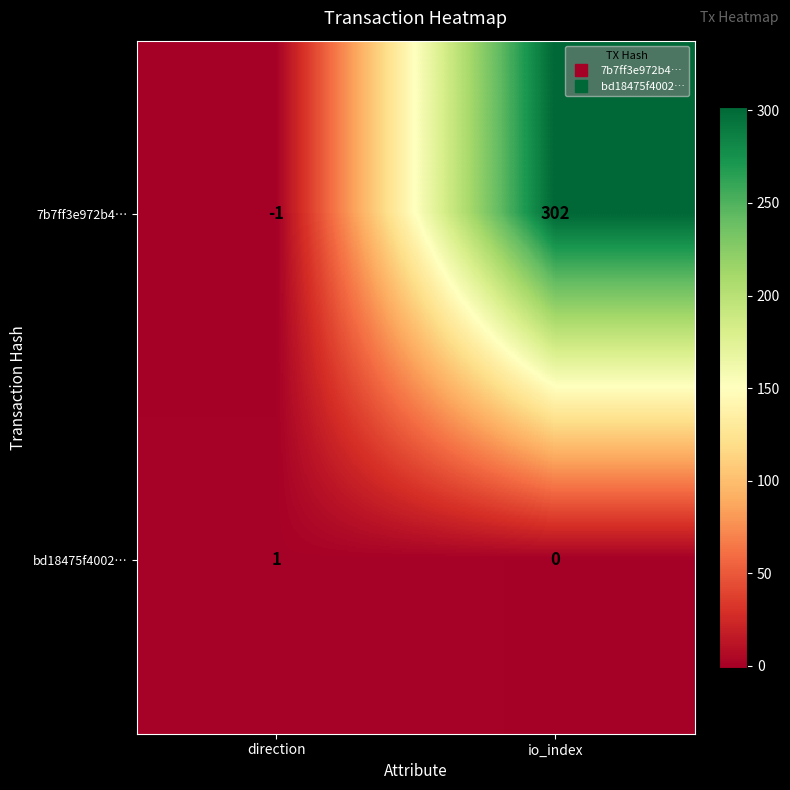

At which category does the chart reach its peak across all series?

io_index